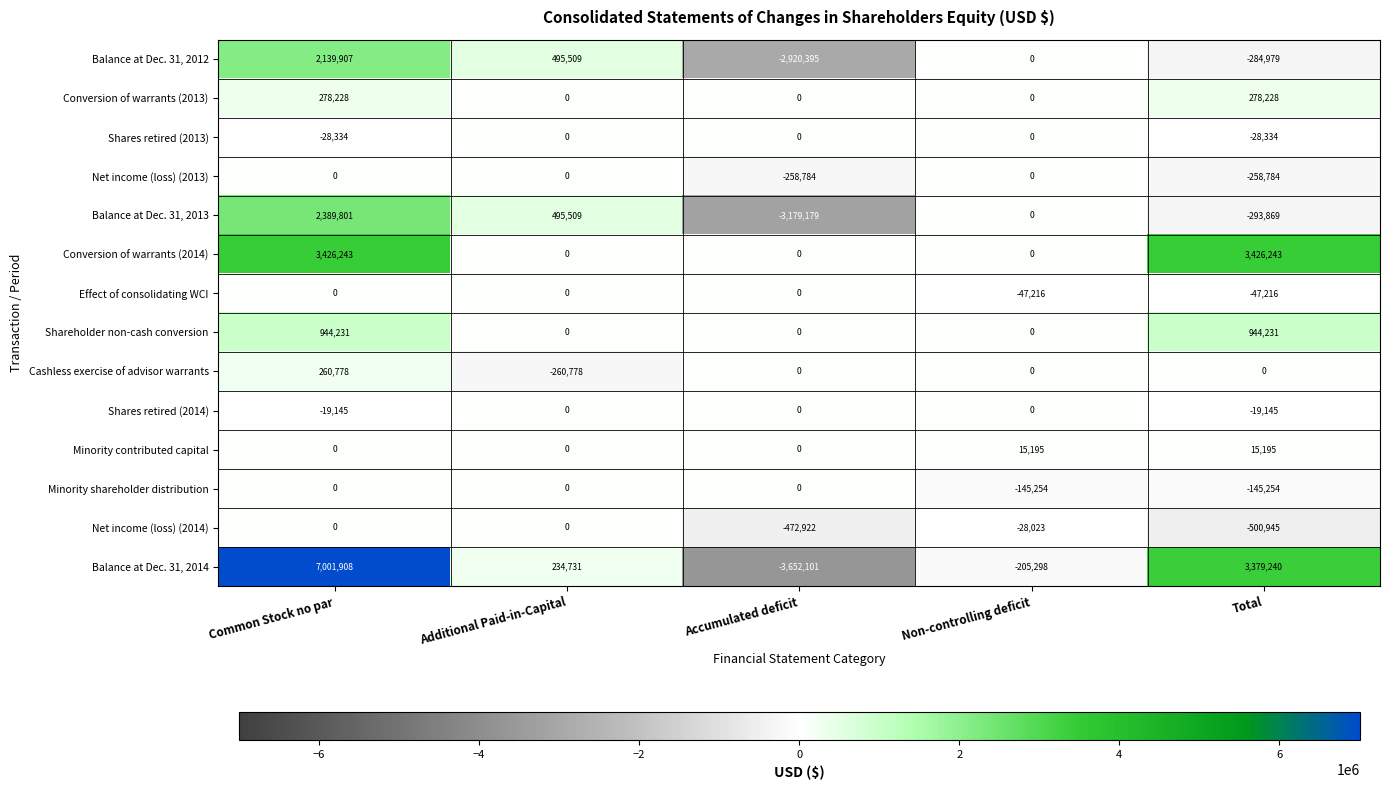

Count the number of categories in the chart.

5